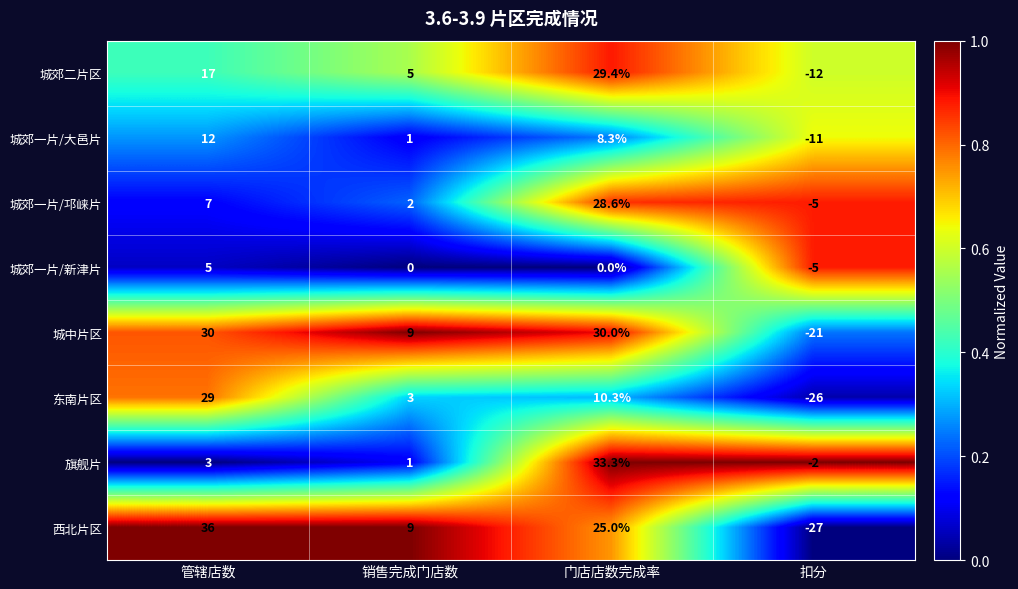

Which category has the lowest value across all series?

扣分